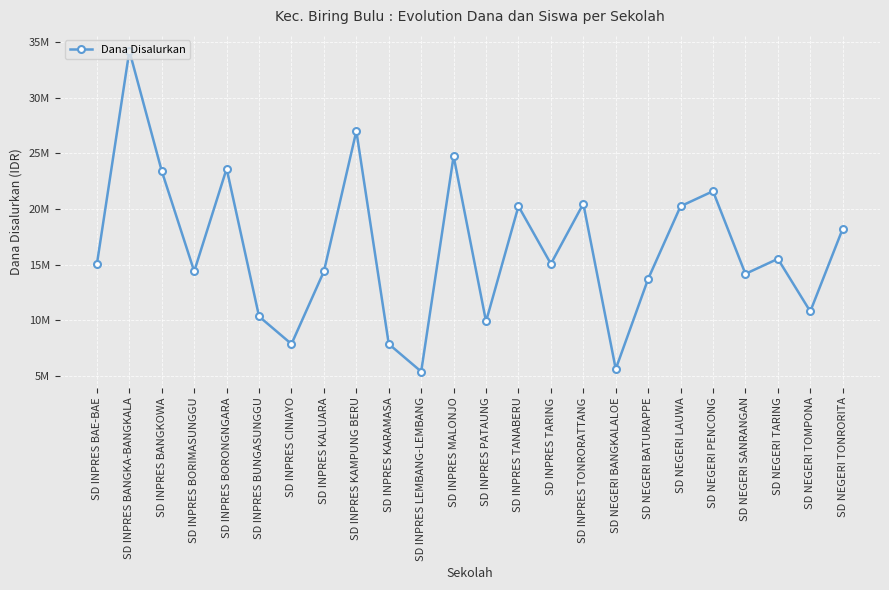

What is the difference between the maximum and minimum values?

28800000